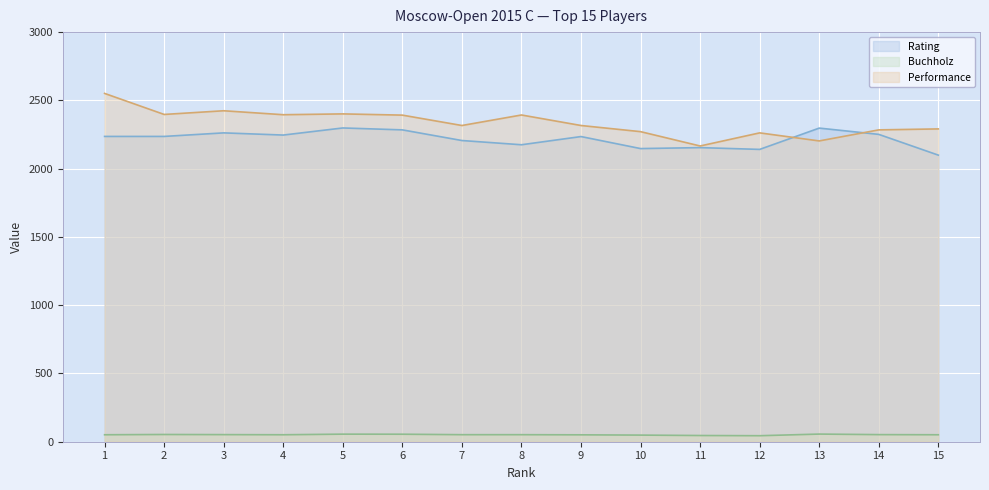

The value of Rating at 6 is 1214.8. True or false?

False